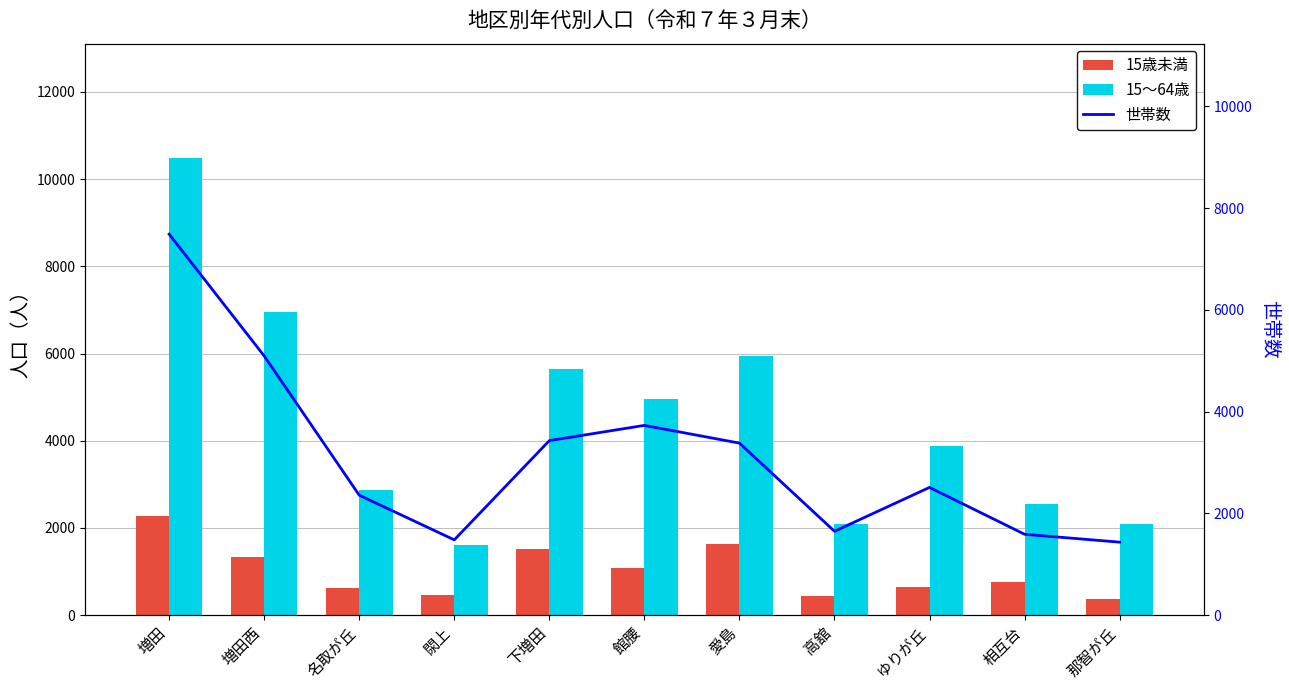

At ゆりが丘, list the series in order from largest to smallest.

15～64歳, 世帯数, 15歳未満